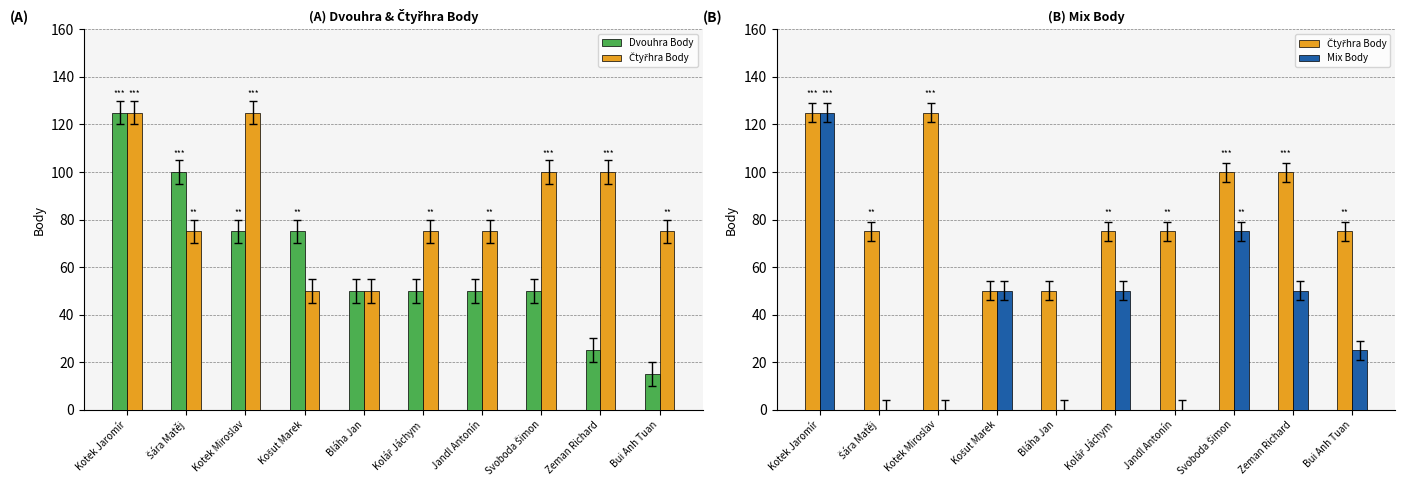

The value of Dvouhra Body at Zeman Richard is 25. True or false?

True